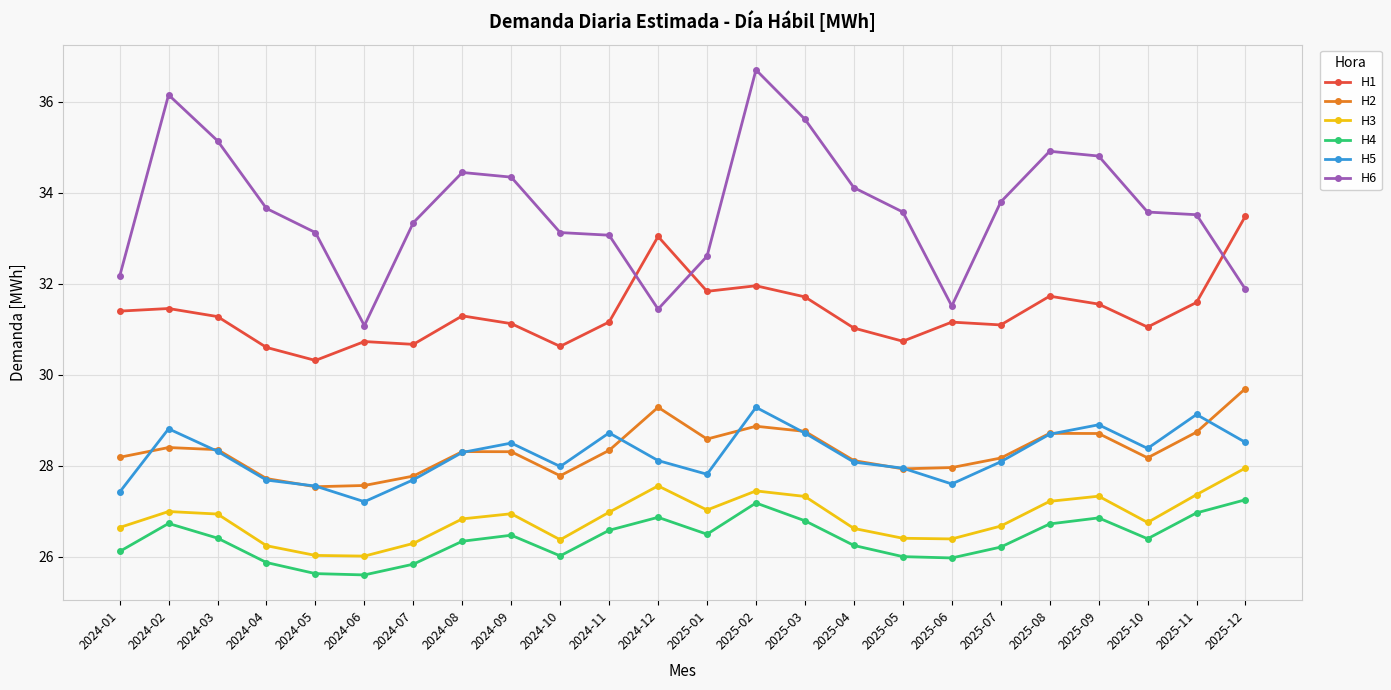

Where is the first local maximum for H4?

2024-02